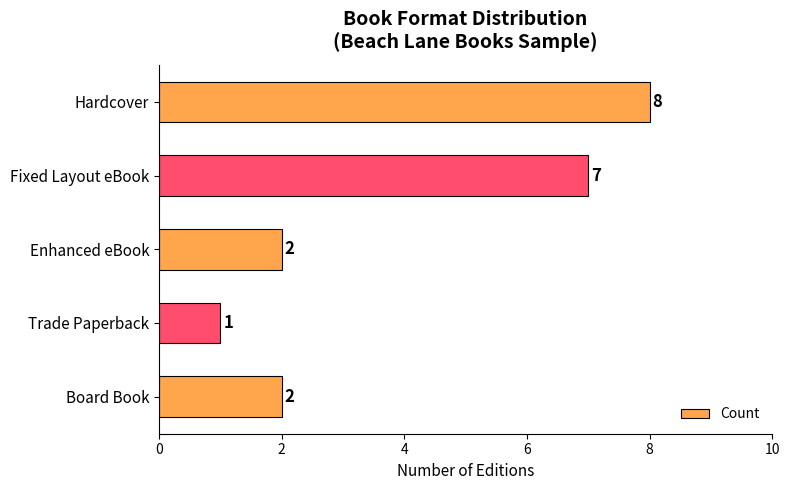

True or false: the data shows 2 at Enhanced eBook.

True